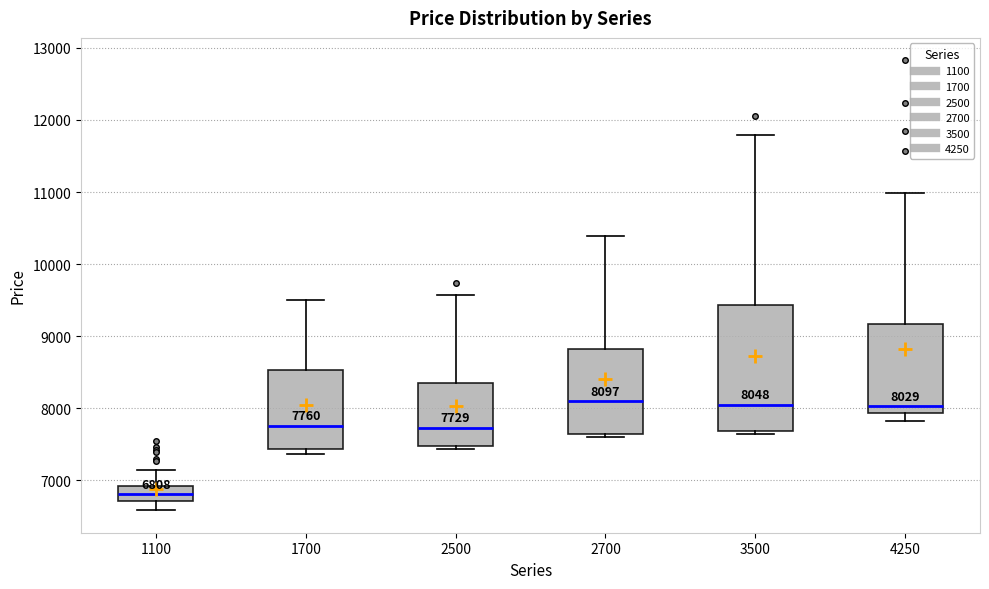

Comparing the boxes themselves (not the whiskers), which one is the tallest?

3500